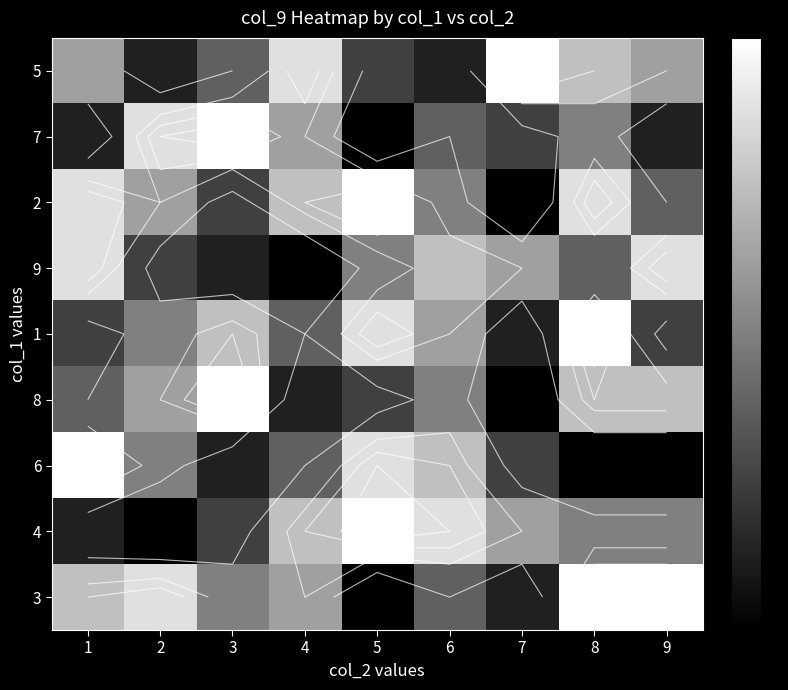

True or false: 1 has a value of 3 at 1.

True